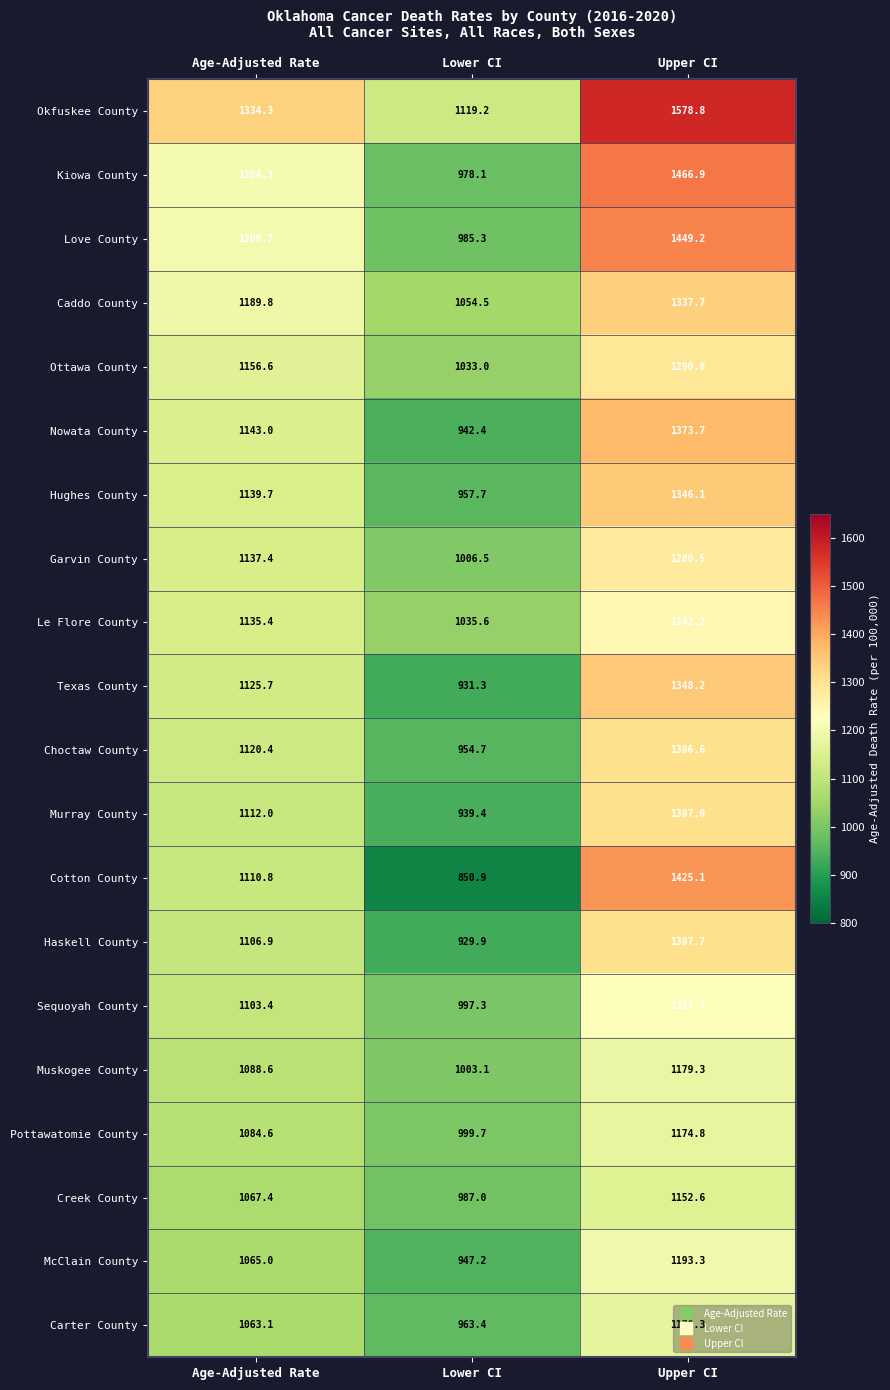

Which category has the lowest value across all series?

Lower CI